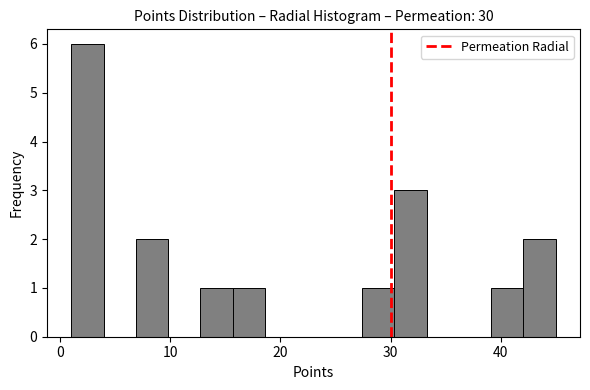

Read against the x-axis, roughly where is the centre of the tallest bar?

2